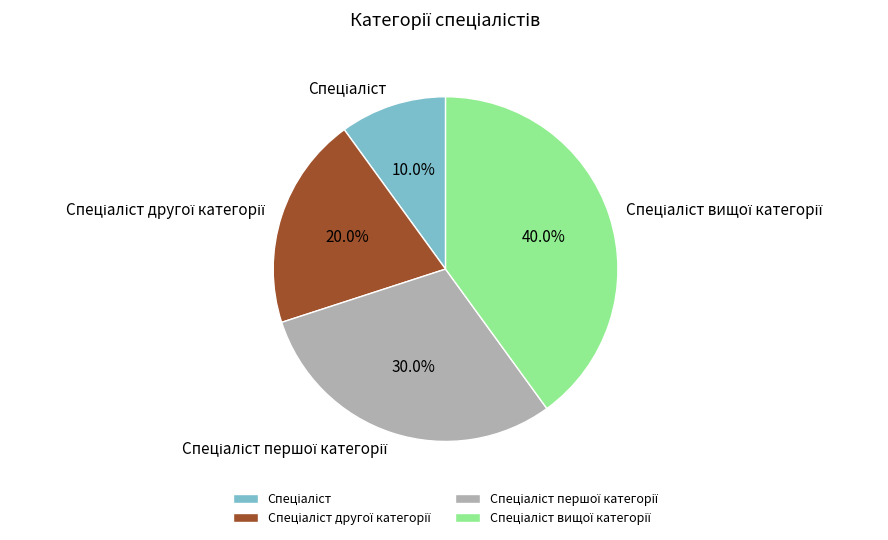

Is there any slice that represents more than half of the pie?

No